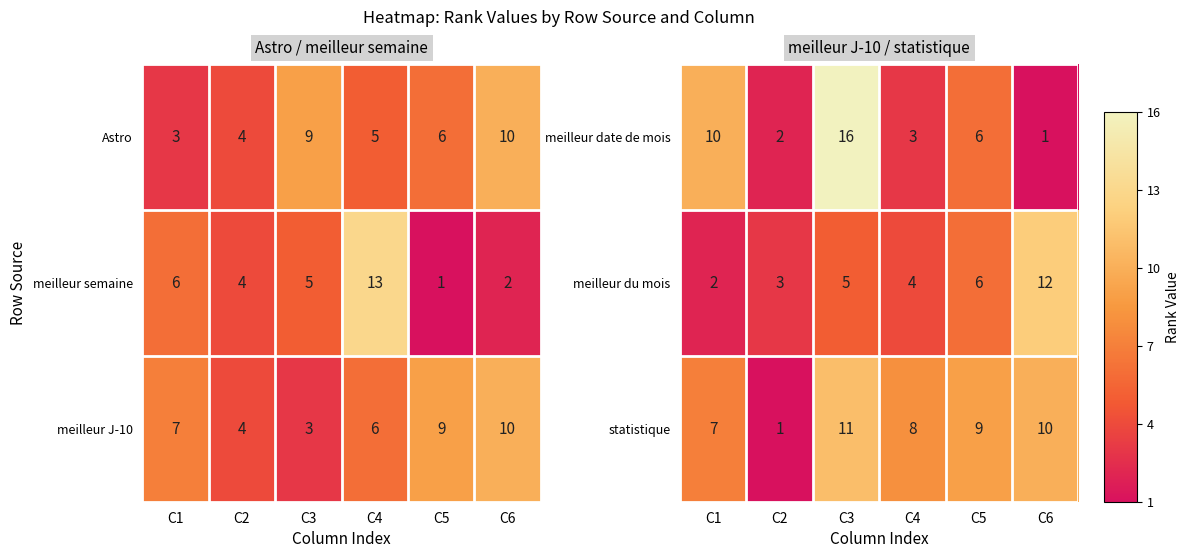

Rank the categories by meilleur du mois value from highest to lowest.

C6, C5, C3, C4, C2, C1